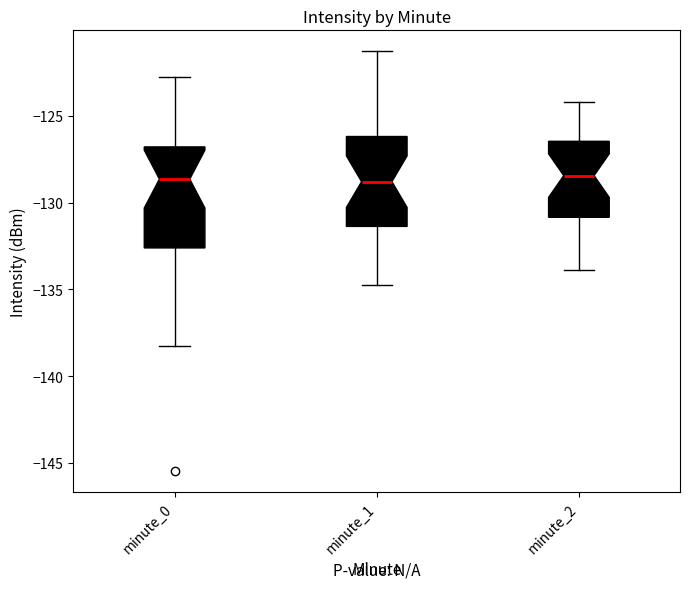

Reading left to right, transcribe this box plot: for each box, give where its median line is, the range the box spans, and where its two whiskers end, as read against the y-axis. The values are not printed on the chart, so give them approximately, as read against the axis.

minute_0: median -128.5, box -132.5 to -127.0, whiskers -138.0 to -122.5
minute_1: median -129.0, box -131.5 to -126.0, whiskers -135.0 to -121.5
minute_2: median -128.5, box -131.0 to -126.5, whiskers -134.0 to -124.0